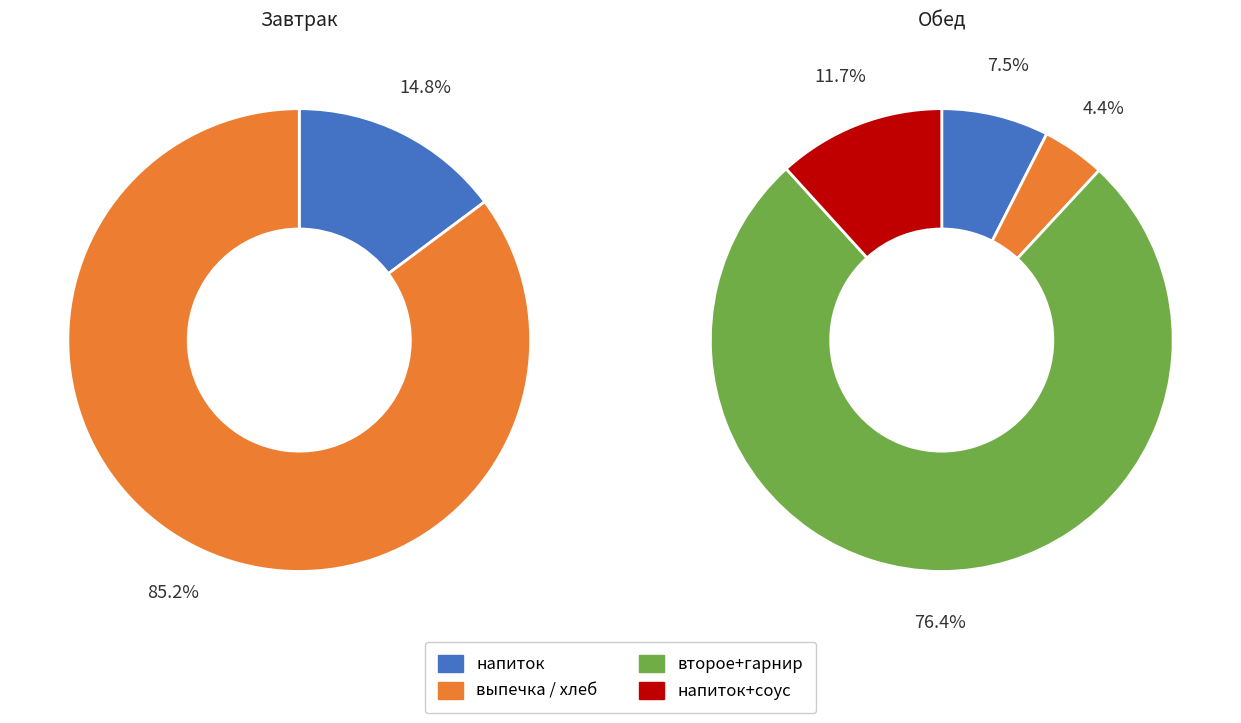

Count the number of slices in the pie.

2